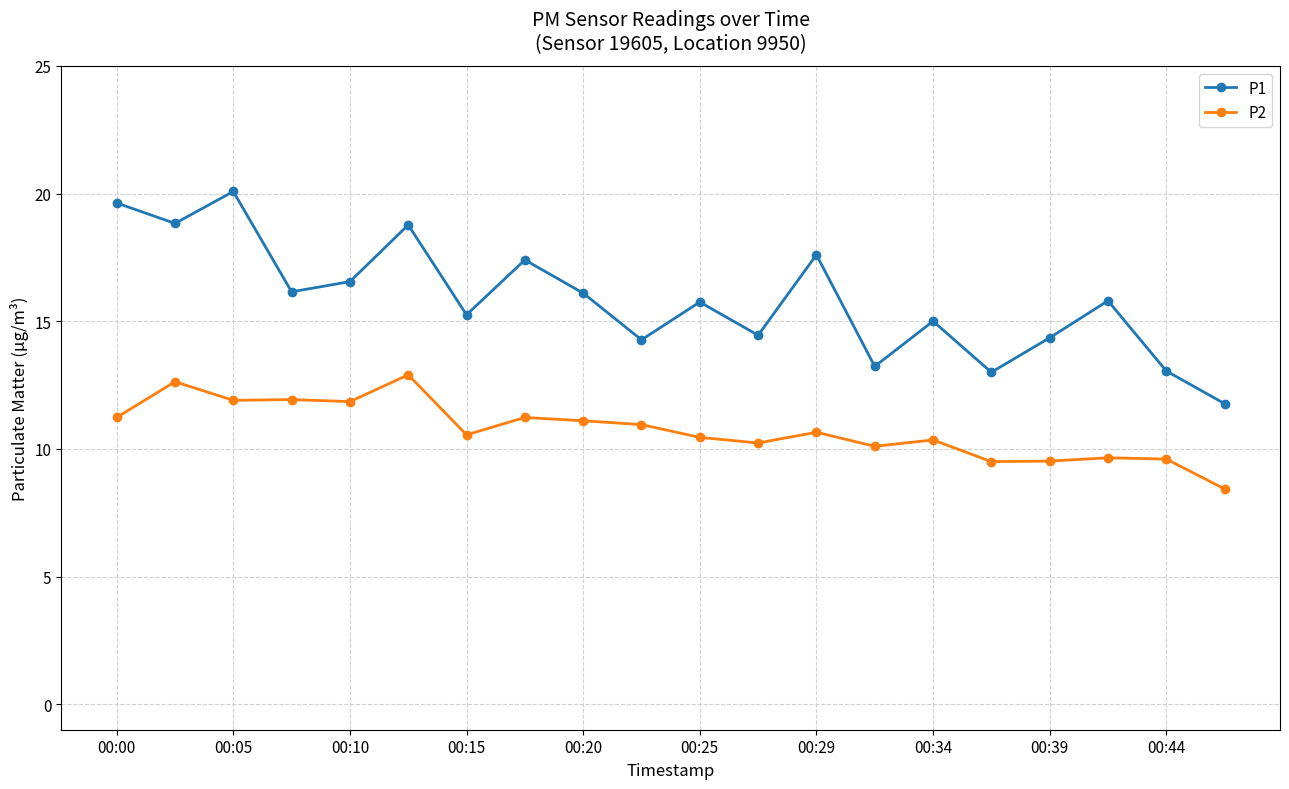

How many interior local valleys does the P1 series have?

7